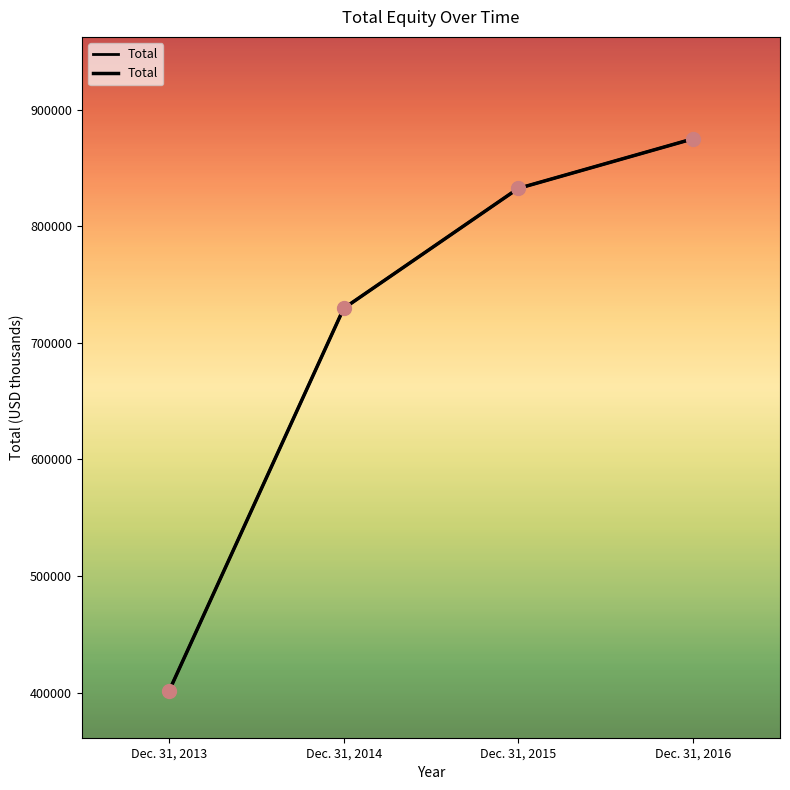

Which has a higher value, Dec. 31, 2015 or Dec. 31, 2014?

Dec. 31, 2015